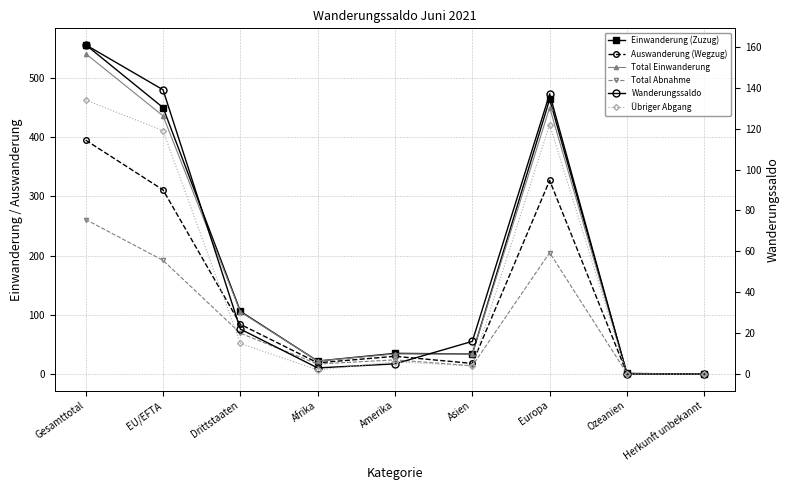

The value of Wanderungssaldo at EU/EFTA is 229. True or false?

False